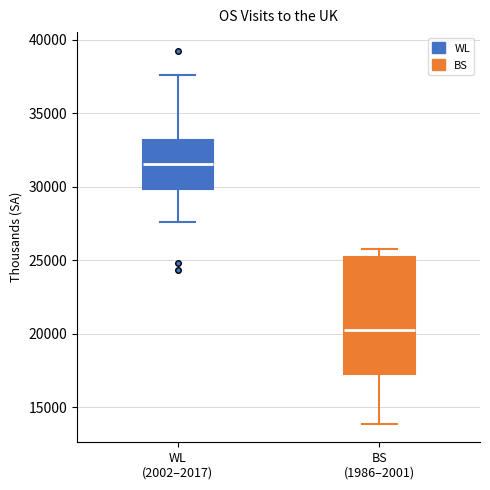

Reading left to right, read every box against the y-axis: the position of its median line, the range the box covers, and the ends of its whiskers. The values are not printed on the chart, so give them approximately, as read against the axis.

WL (2002–2017): median 31500, box 30000 to 33000, whiskers 27500 to 37500
BS (1986–2001): median 20500, box 17500 to 25000, whiskers 14000 to 26000